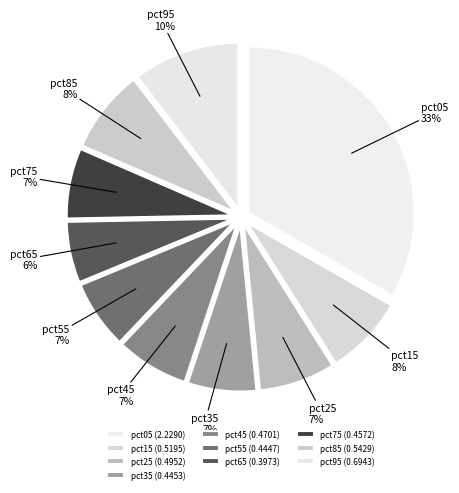

To the nearest percent, what is the average slice percentage?

10%